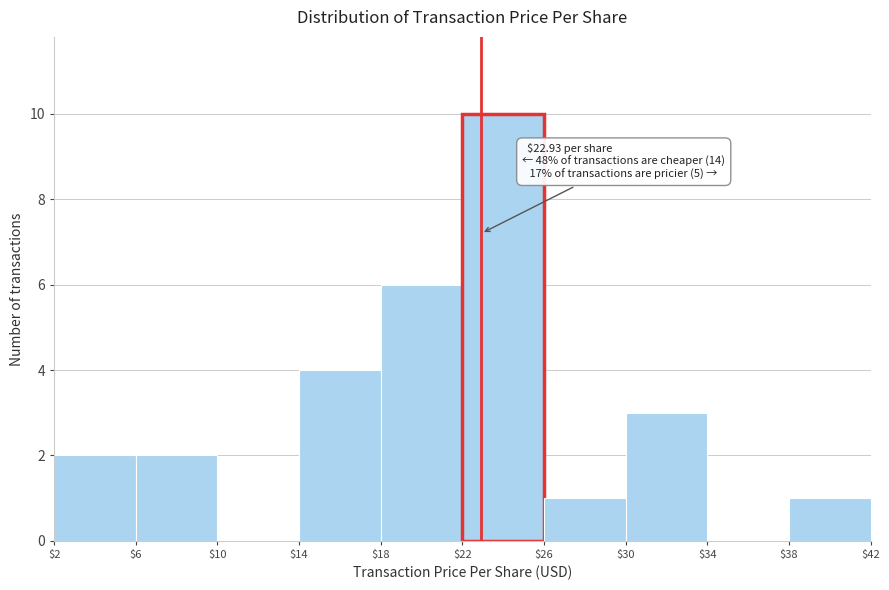

Over which range of the x-axis is the bar tallest?

$22 to $26